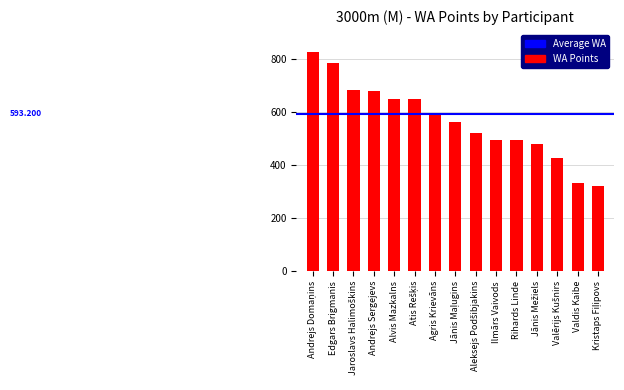

What is the value of the 2nd bar from the left?

785